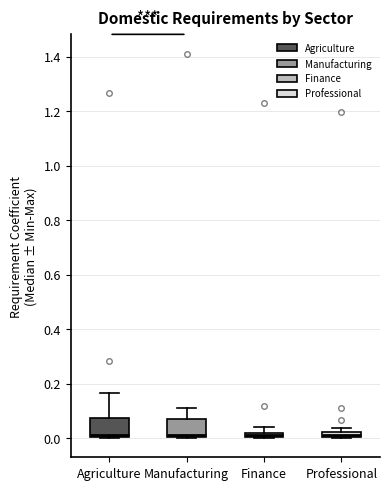

Where is the lower edge of the box for Finance on the y-axis? The values are not printed on the chart, so give them approximately, as read against the axis.

0.00